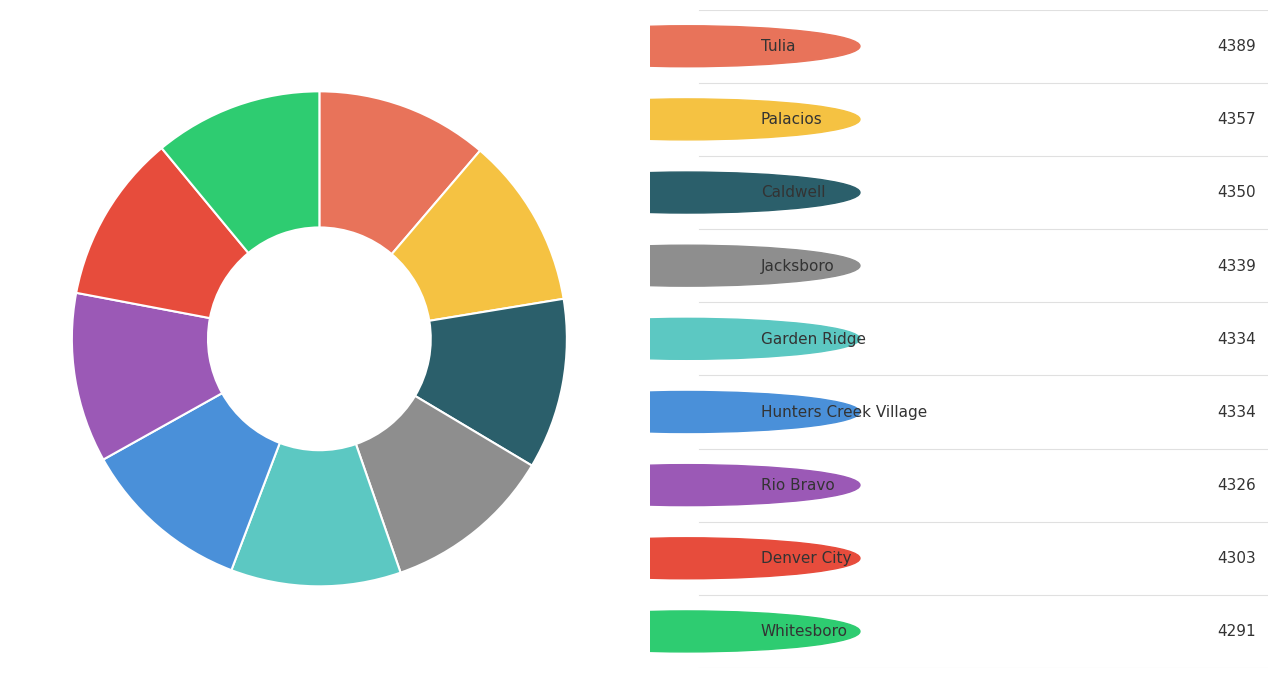

Is there a majority slice in this chart?

No